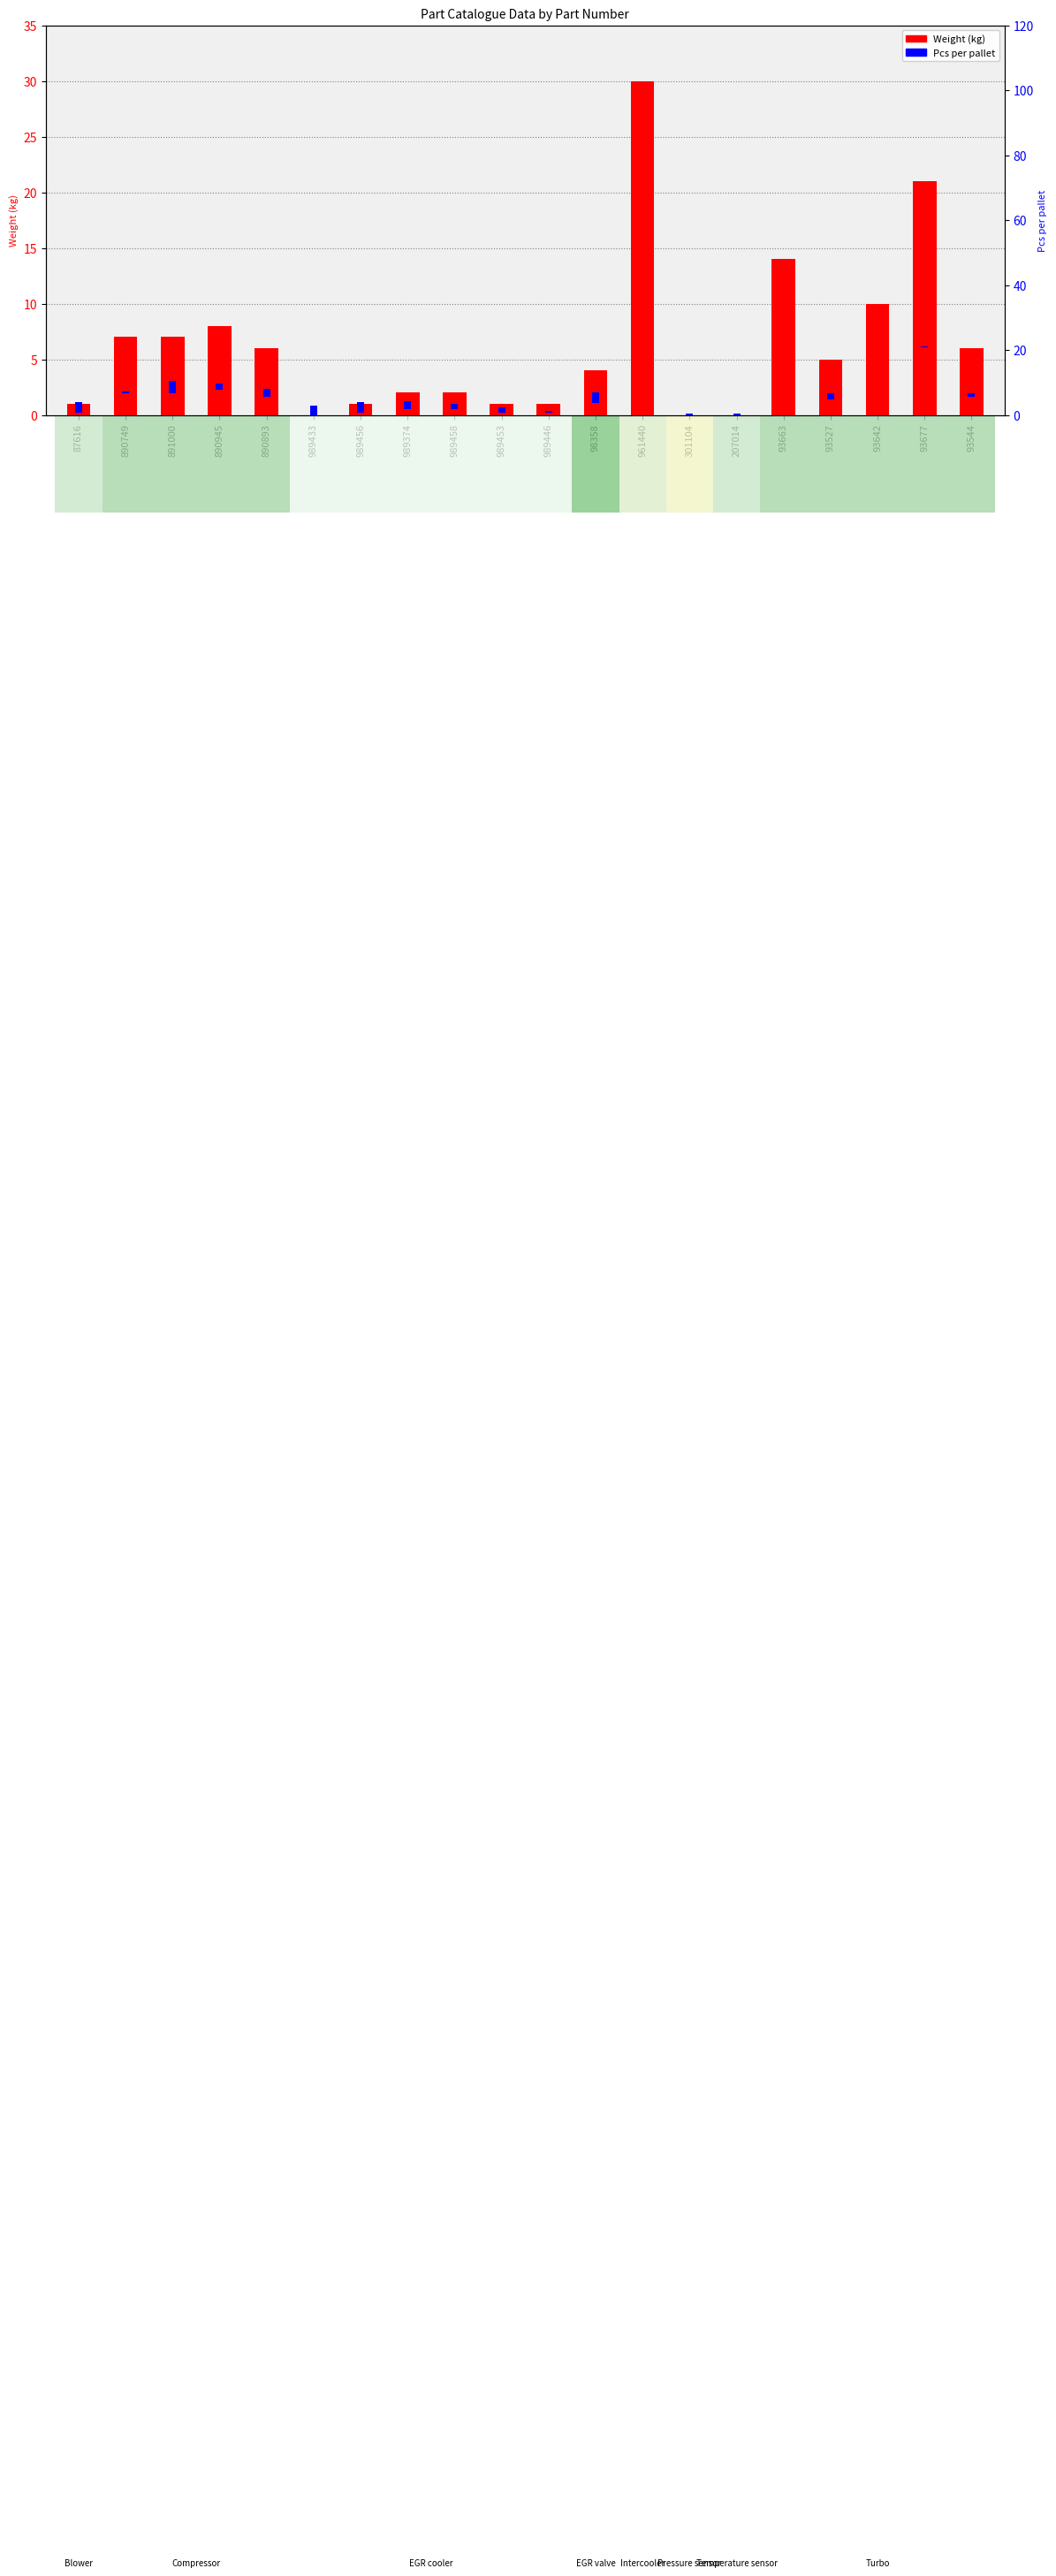

Does the chart contain any negative values?

No